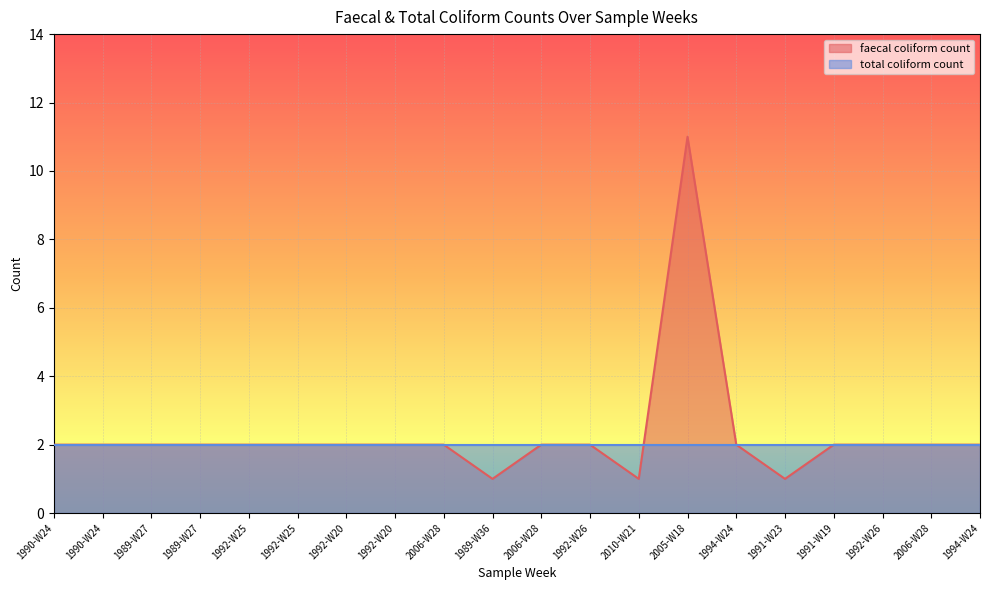

Reading right to left, list all the values displayed in this chart.

1994-W24=2	2006-W28=2	1992-W26=2	1991-W19=2	1991-W23=1	1994-W24=2	2005-W18=11	2010-W21=1	1992-W26=2	2006-W28=2	1989-W36=1	2006-W28=2	1992-W20=2	1992-W20=2	1992-W25=2	1992-W25=2	1989-W27=2	1989-W27=2	1990-W24=2	1990-W24=2